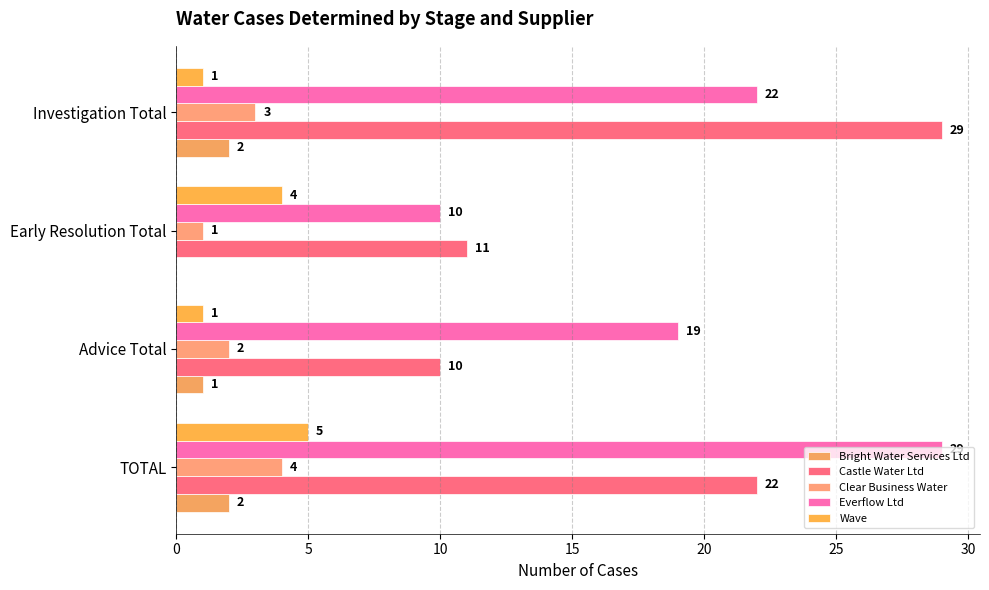

How many distinct data groups are displayed?

5